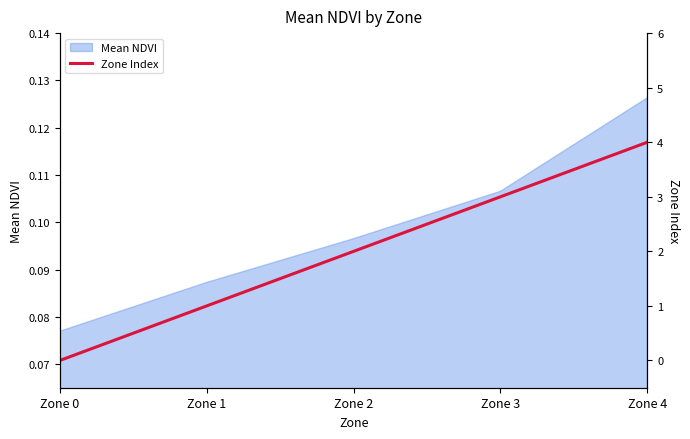

At which label is Mean NDVI closest to 0?

Zone 0